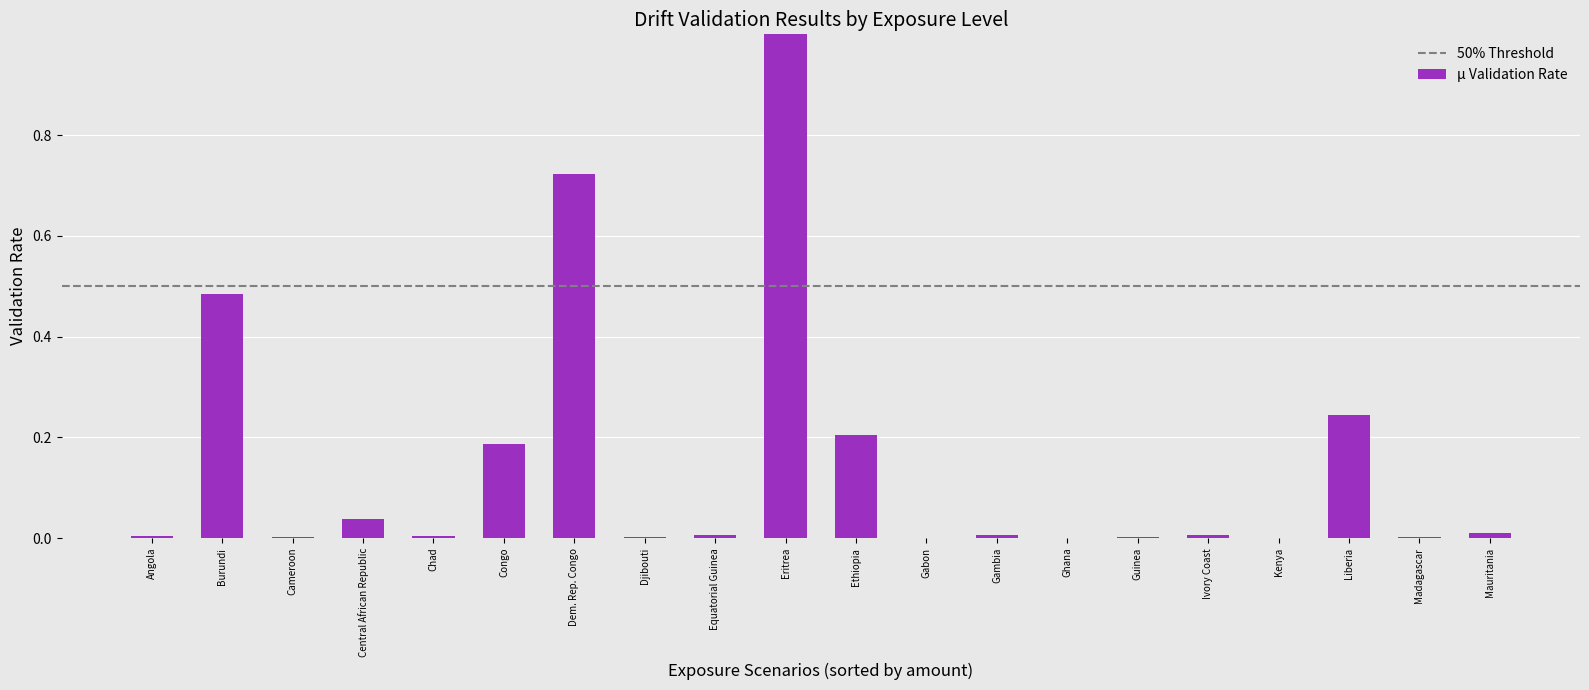

What is the sum of all values?

2.9